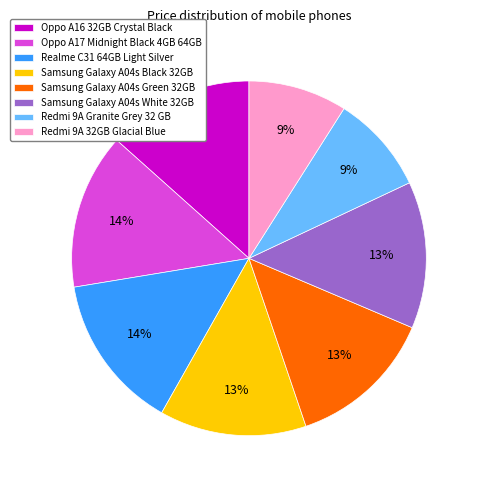

Does Samsung Galaxy A04s Green 32GB account for over 50% of the chart?

No